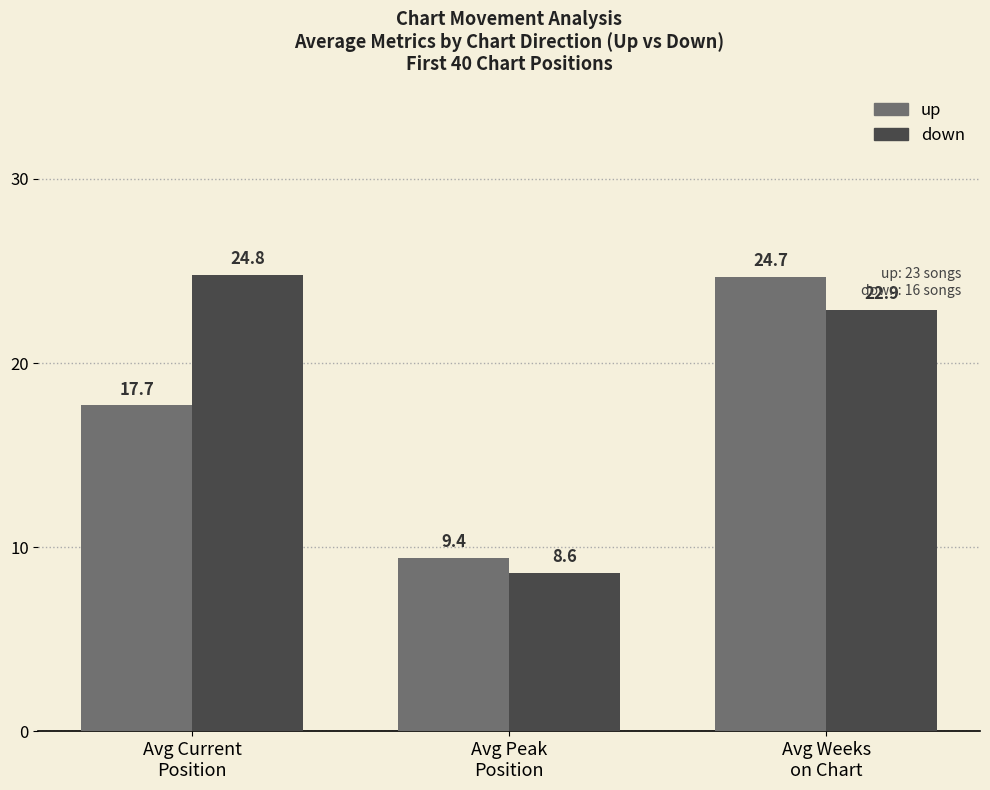

Which category has the lowest value in the up series?

Avg Peak
Position